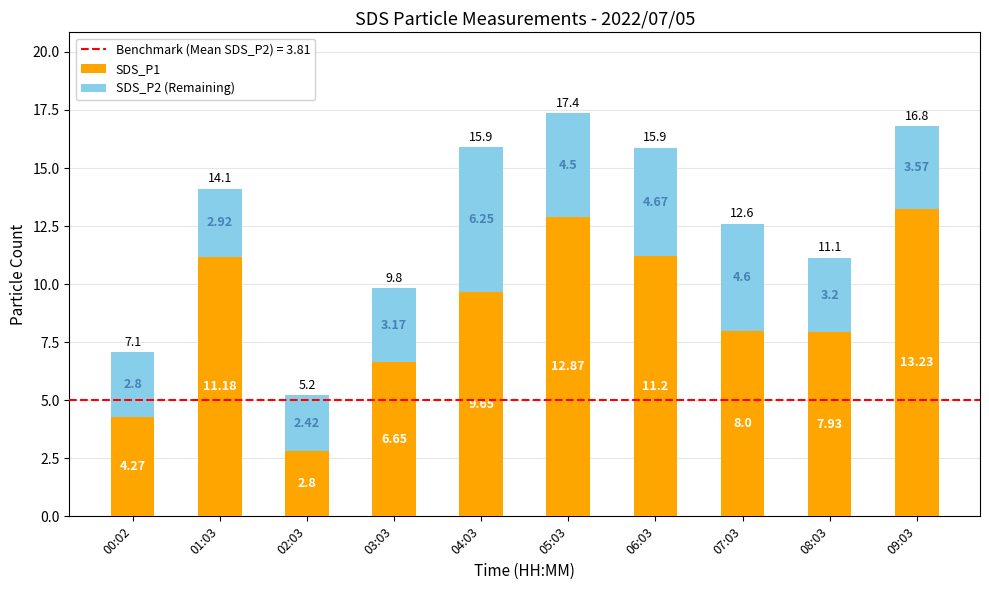

How many distinct data groups are displayed?

2